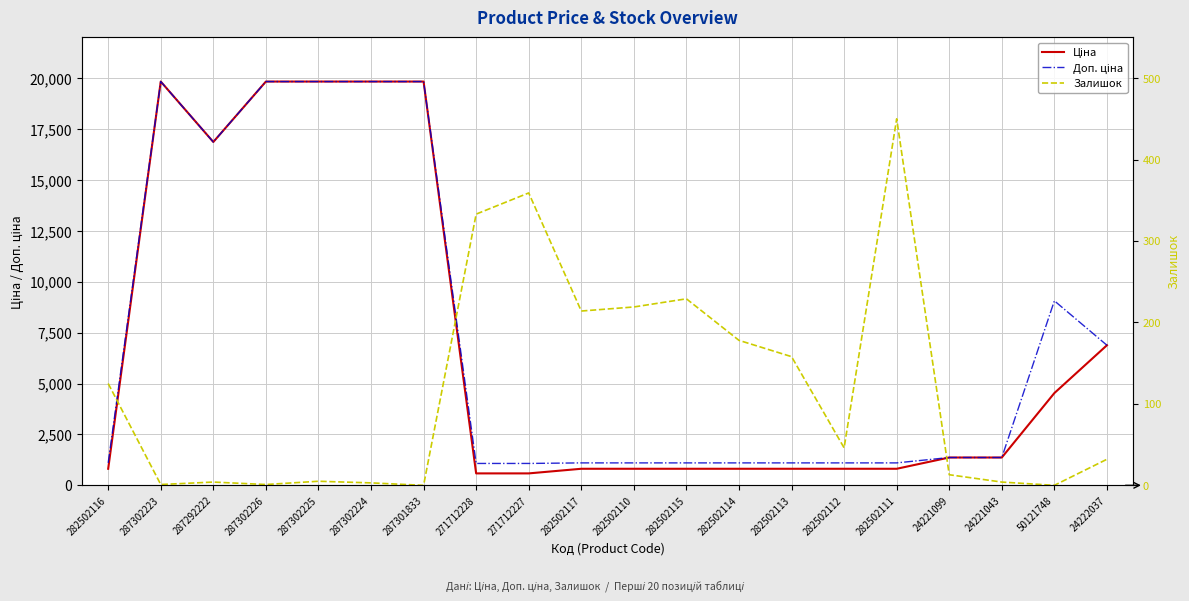

How many lines are shown in the chart?

3